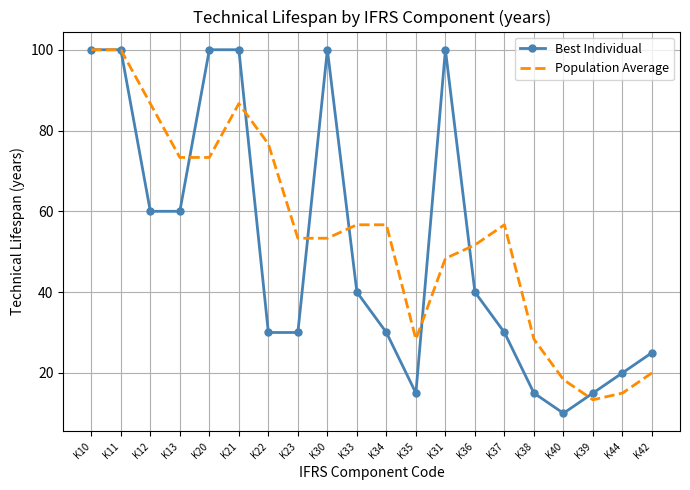

Which category has the lowest value in the Best Individual series?

K40